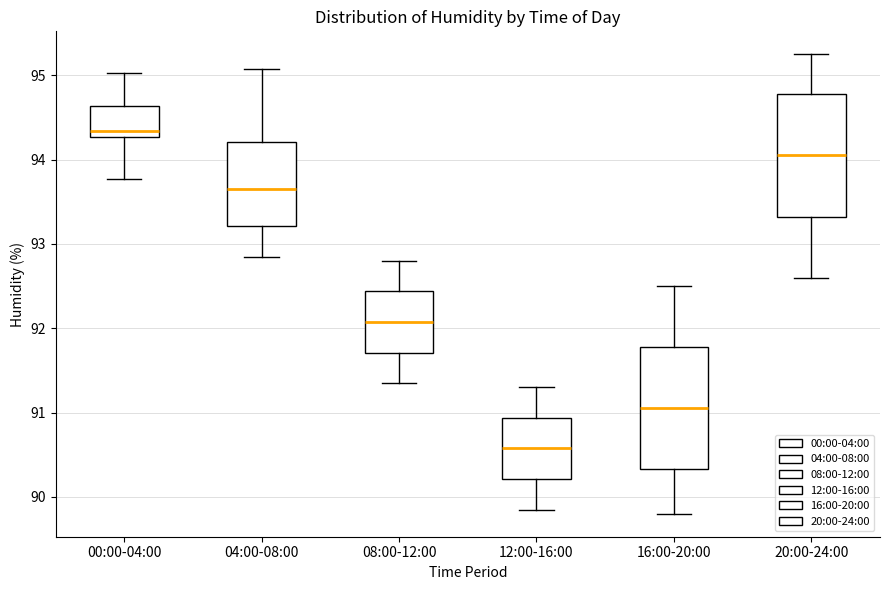

Reading left to right, read every box against the y-axis: the position of its median line, the range the box covers, and the ends of its whiskers. The values are not printed on the chart, so give them approximately, as read against the axis.

00:00-04:00: median 94.3 (just above the box's lower edge), box 94.3 to 94.6, whiskers 93.8 to 95.0
04:00-08:00: median 93.7, box 93.2 to 94.2, whiskers 92.9 to 95.1
08:00-12:00: median 92.1, box 91.7 to 92.4, whiskers 91.4 to 92.8
12:00-16:00: median 90.6, box 90.2 to 90.9, whiskers 89.9 to 91.3
16:00-20:00: median 91.1, box 90.3 to 91.8, whiskers 89.8 to 92.5
20:00-24:00: median 94.1, box 93.3 to 94.8, whiskers 92.6 to 95.3